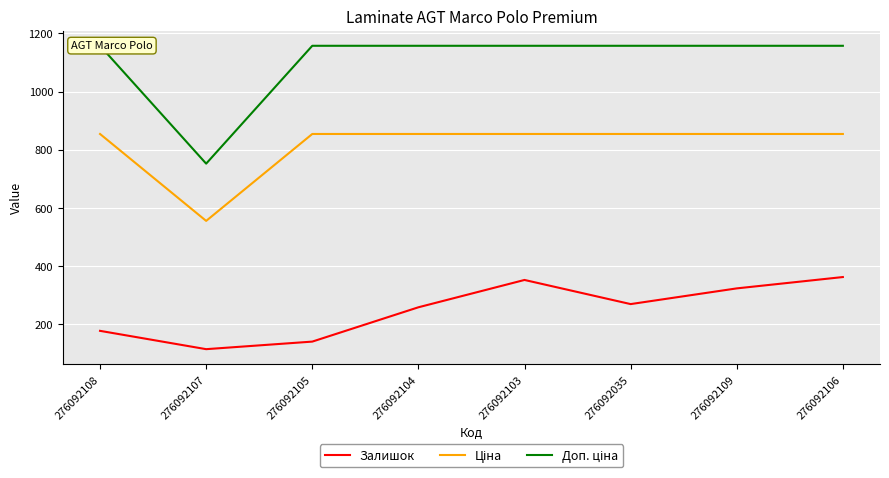

The Ціна series shows 332.8 at 276092106. True or false?

False